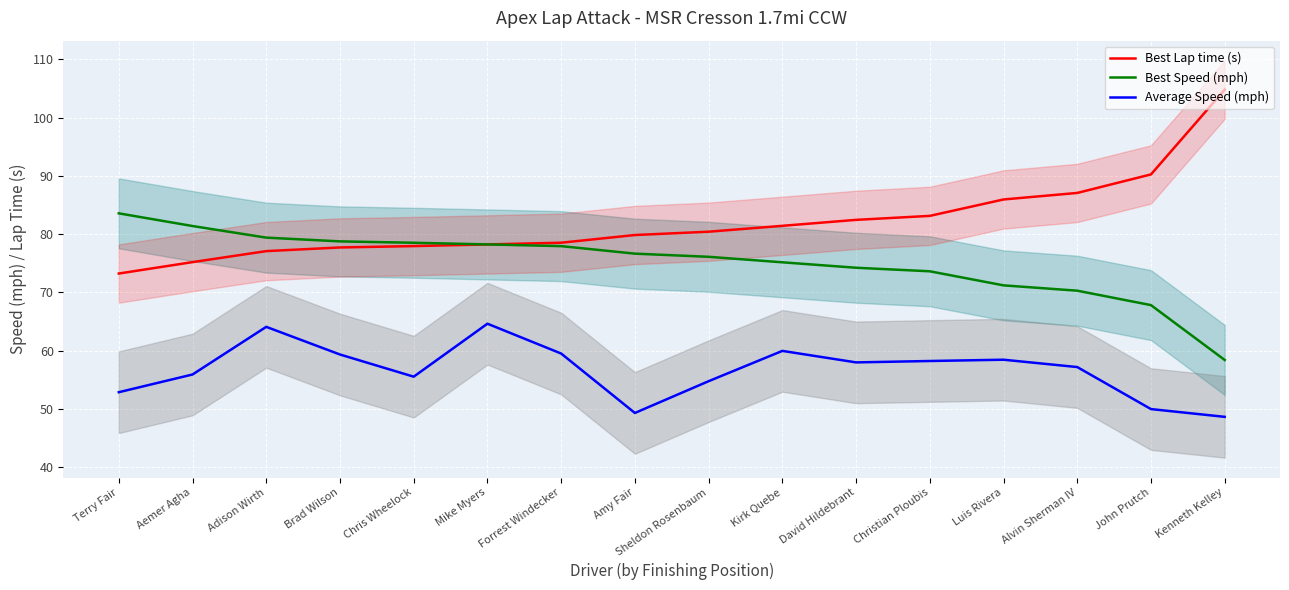

True or false: Best Speed (mph) and Average Speed (mph) intersect in this chart.

False